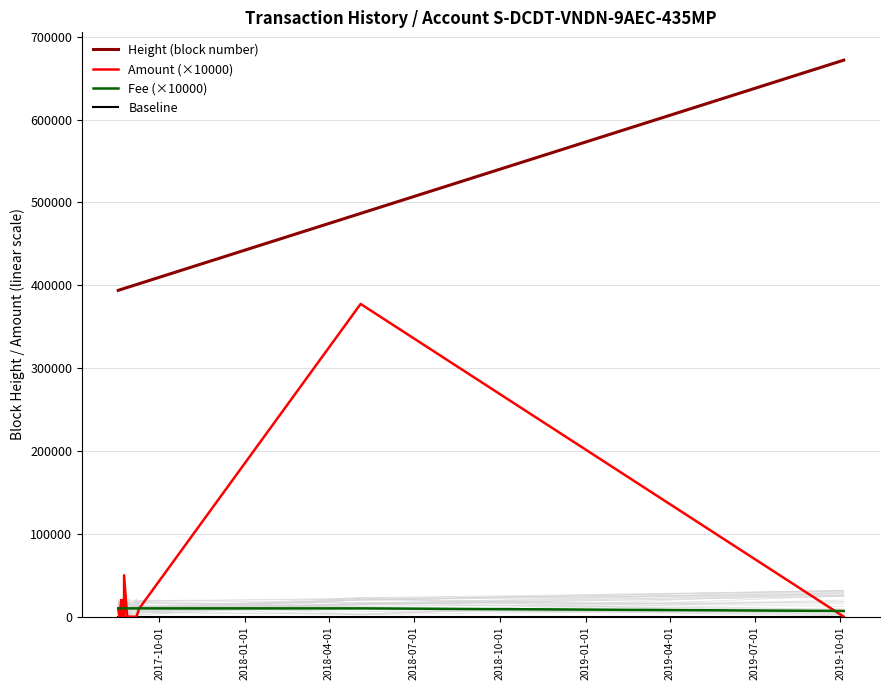

How many positive values does the Amount (×10000) series have?

10